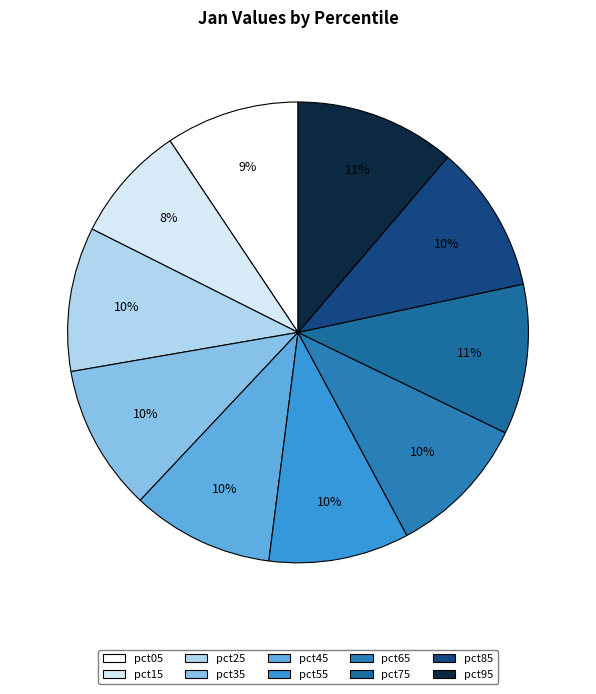

What is the largest slice in the pie chart?

pct95